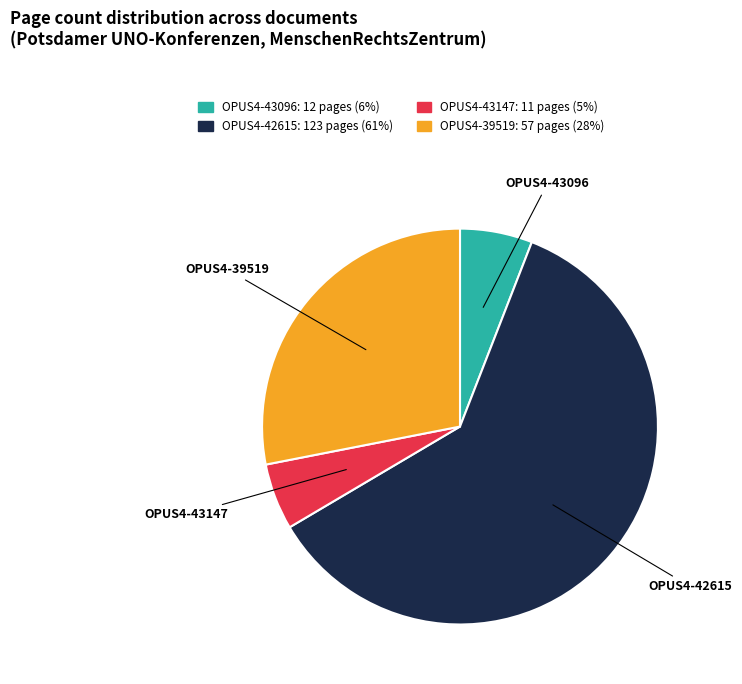

Which category has the biggest portion of the pie?

OPUS4-42615